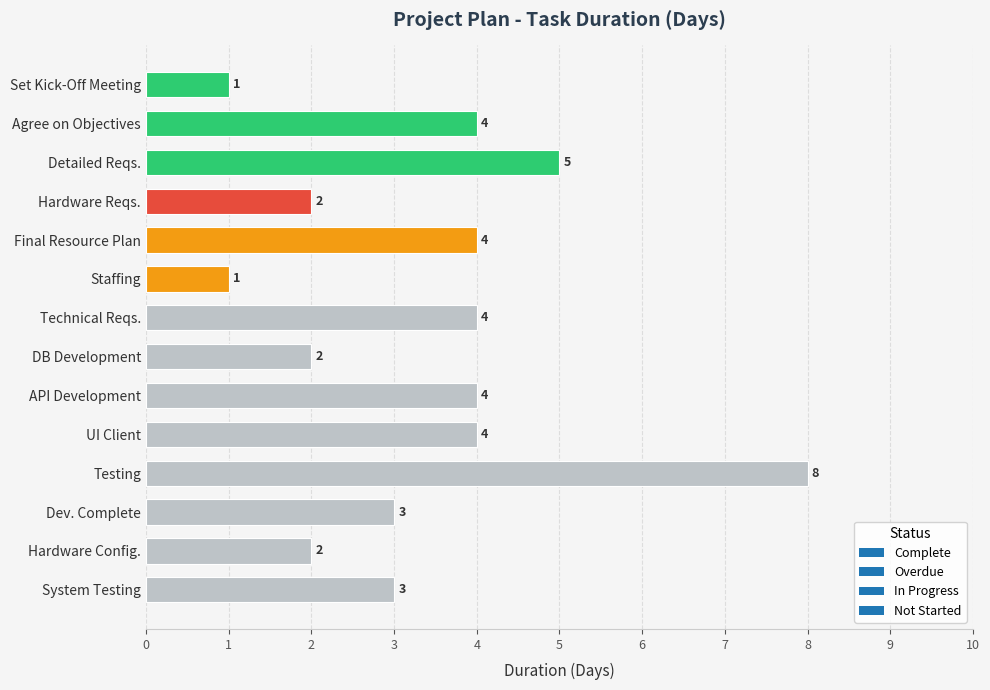

What position from the bottom is Technical Reqs.?

8